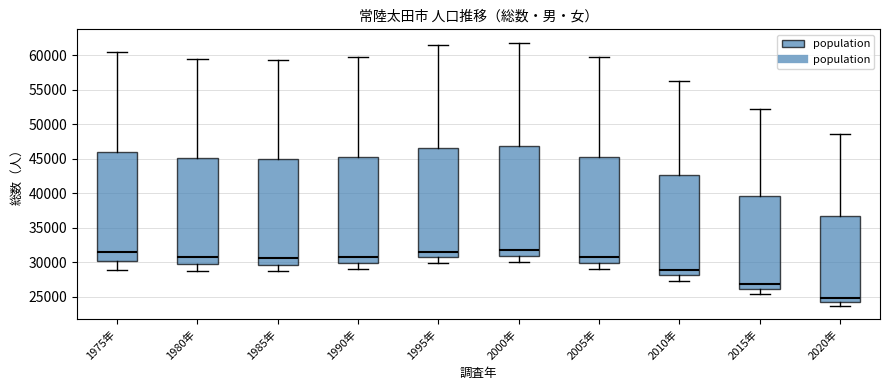

Which box has the lowest median line?

2020年